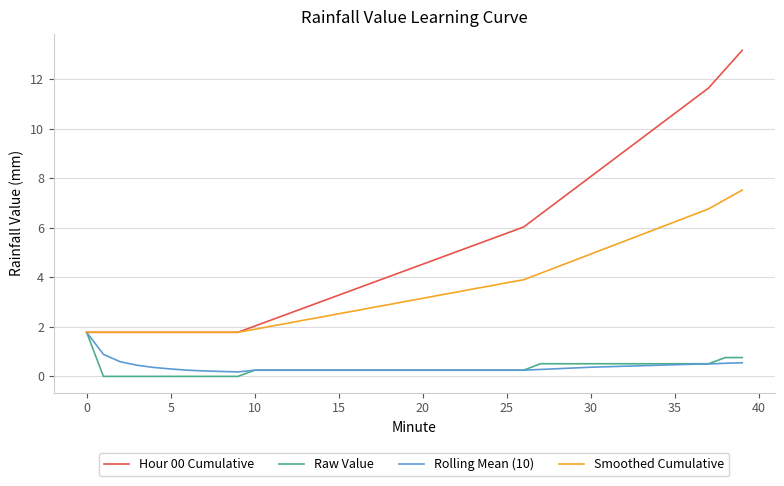

Which series has the largest total across all categories?

Hour 00 Cumulative